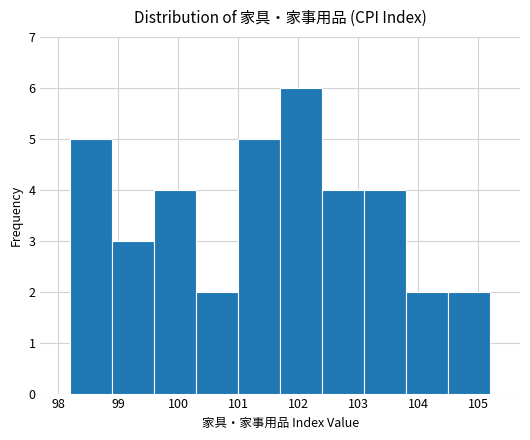

What is the height of the bar covering 98.9 to 99.6 on the x-axis? The values are not printed on the chart, so give them approximately, as read against the axis.

3